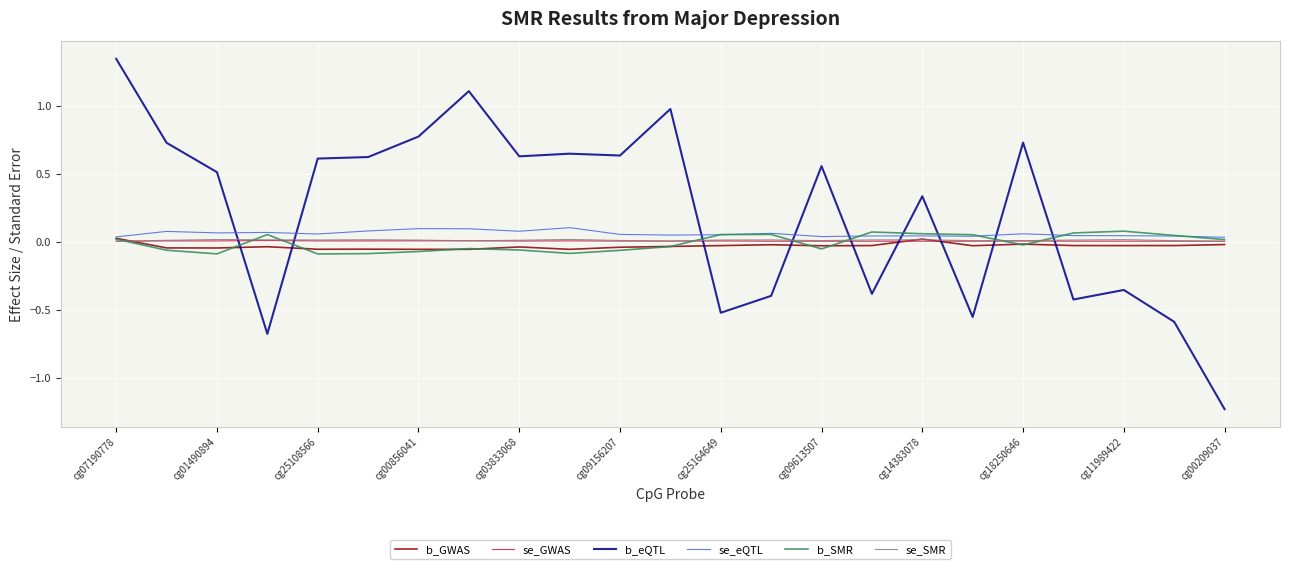

Does the chart display data point markers on the line(s)?

No